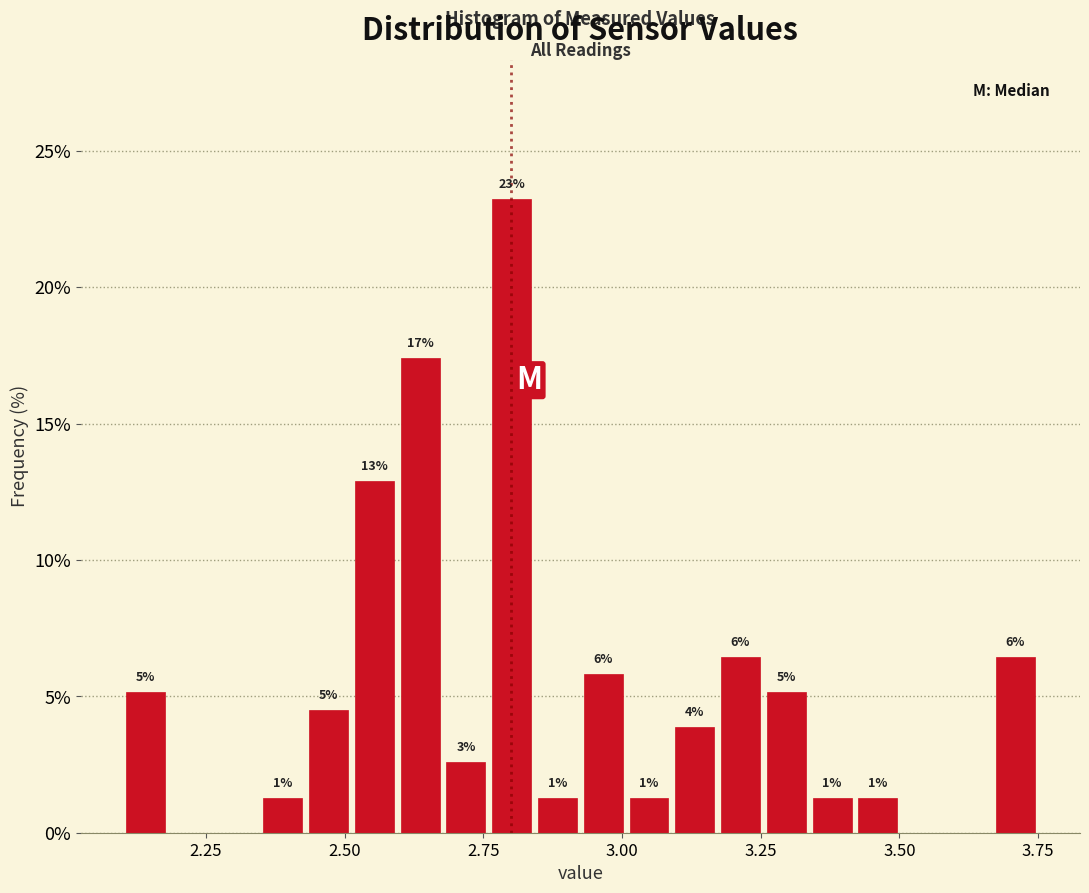

Read against the x-axis, roughly where is the centre of the tallest bar?

2.80